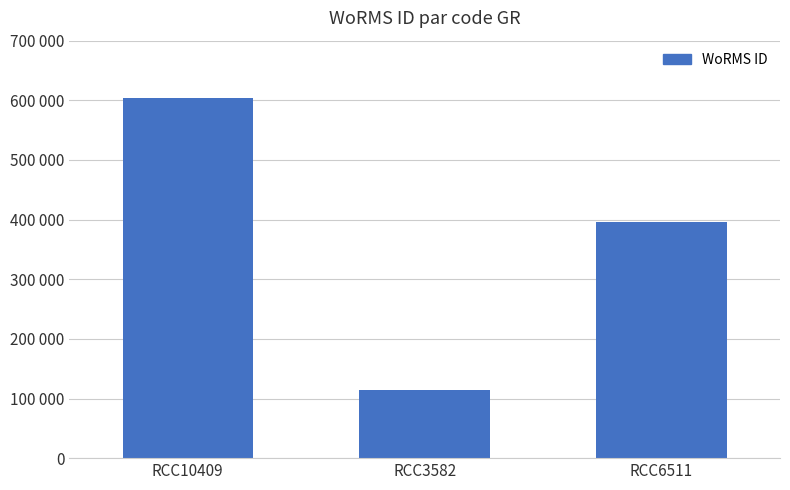

What position from the right is RCC3582?

2